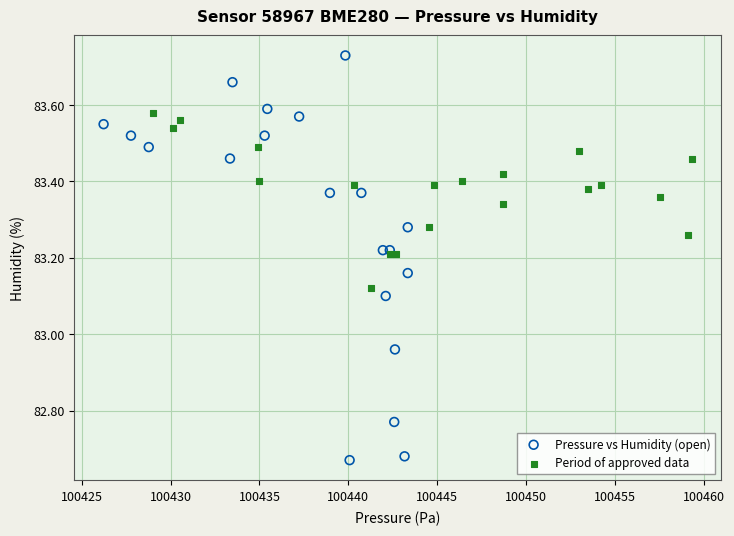

Which series reaches the maximum Y coordinate?

Pressure vs Humidity (open)